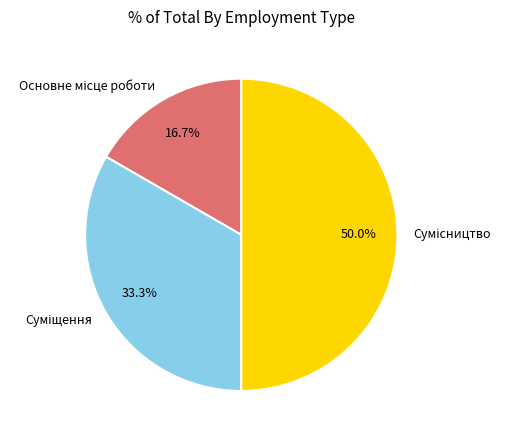

The Суміщення slice represents 22% of the pie. True or false?

False